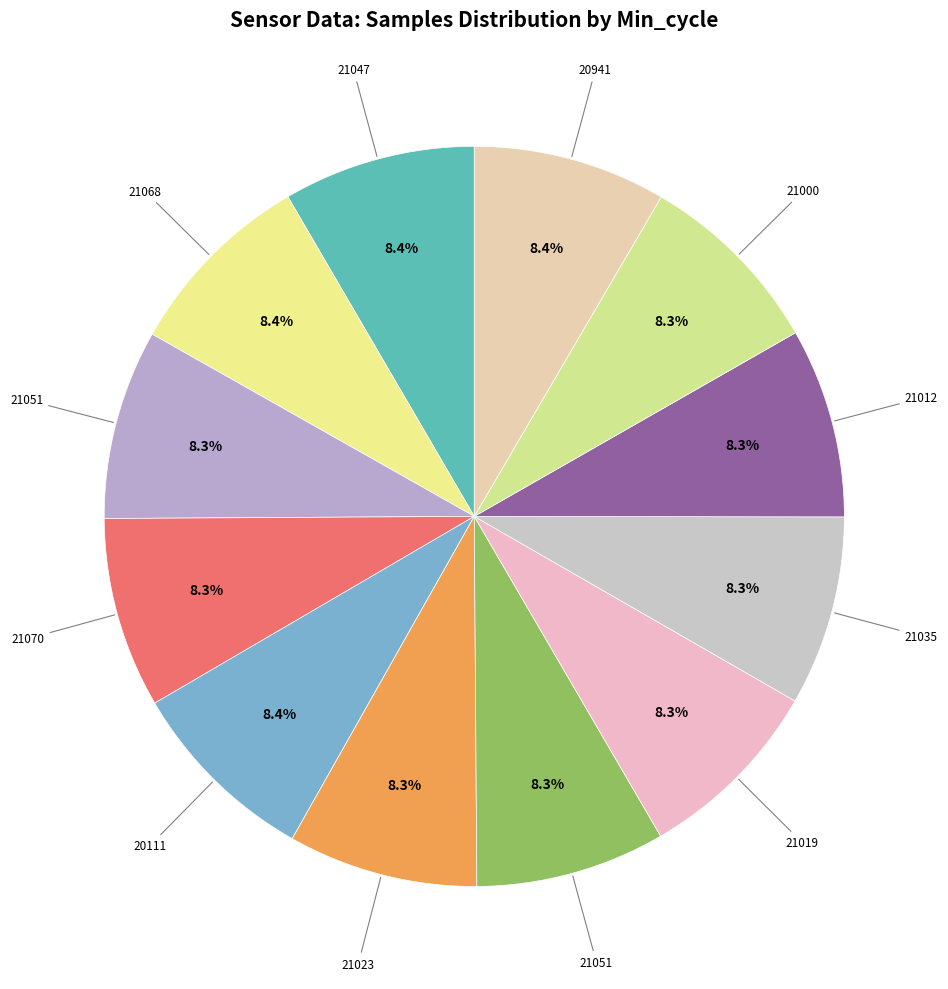

Which slice is the smallest?

83-21051